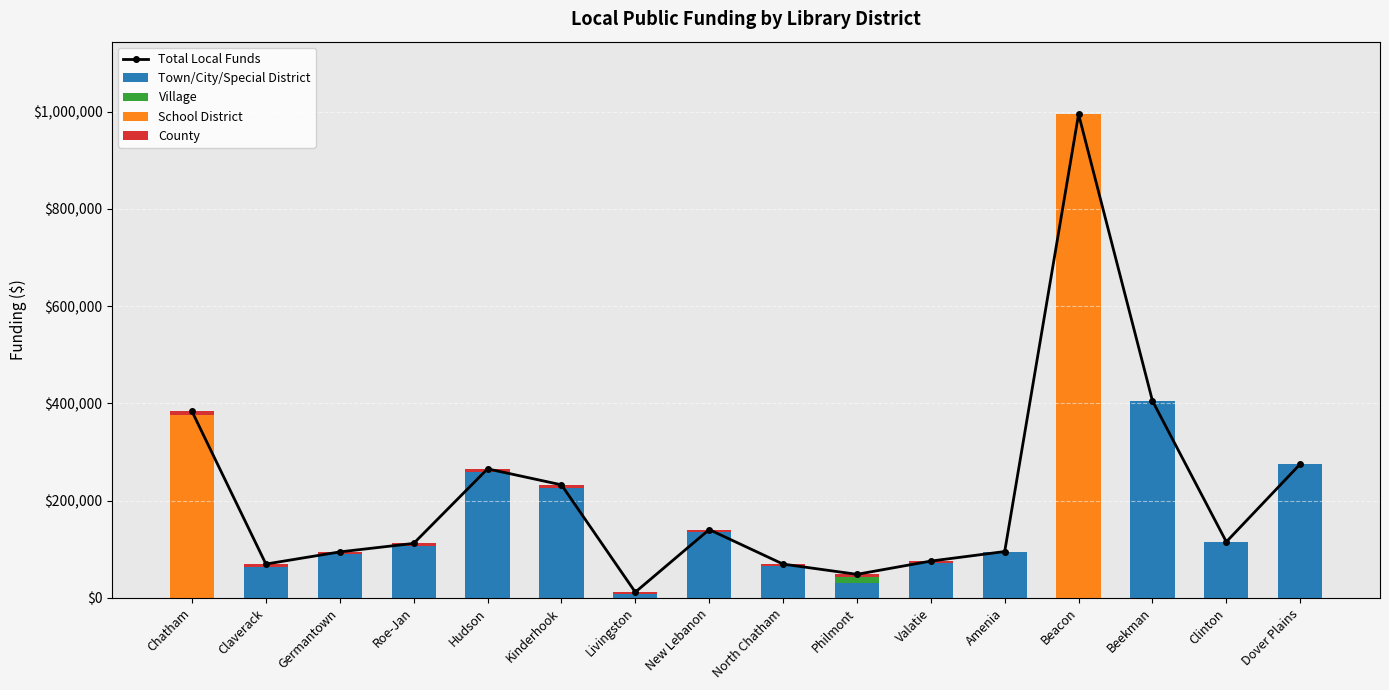

What is the total value across all series at Kinderhook?

464542